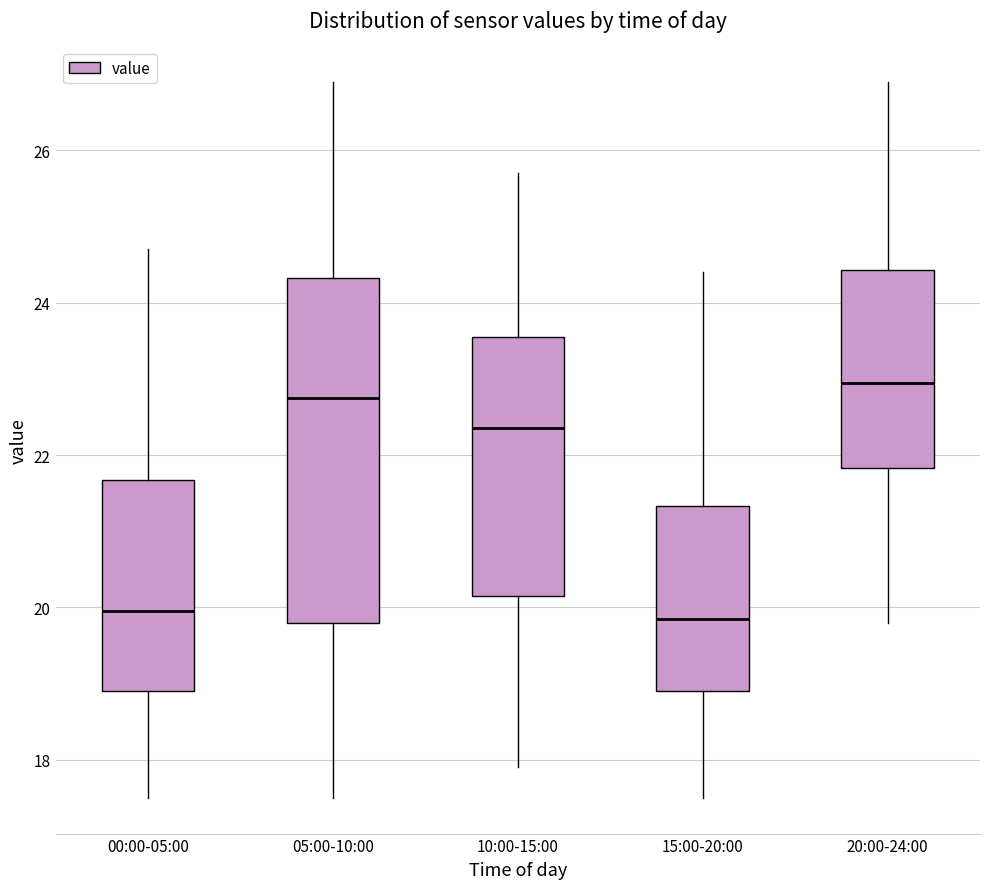

Where does the median line of the box for 20:00-24:00 sit on the y-axis? The values are not printed on the chart, so give them approximately, as read against the axis.

23.0